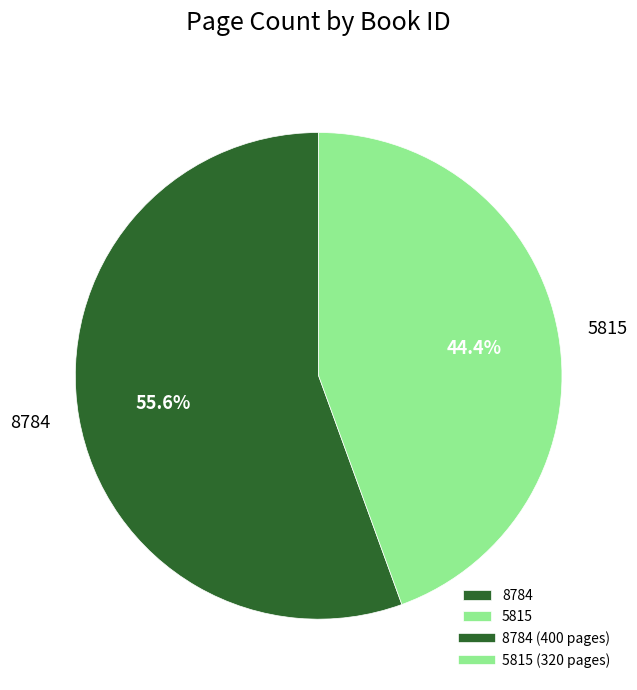

How many segments does this pie chart have?

2